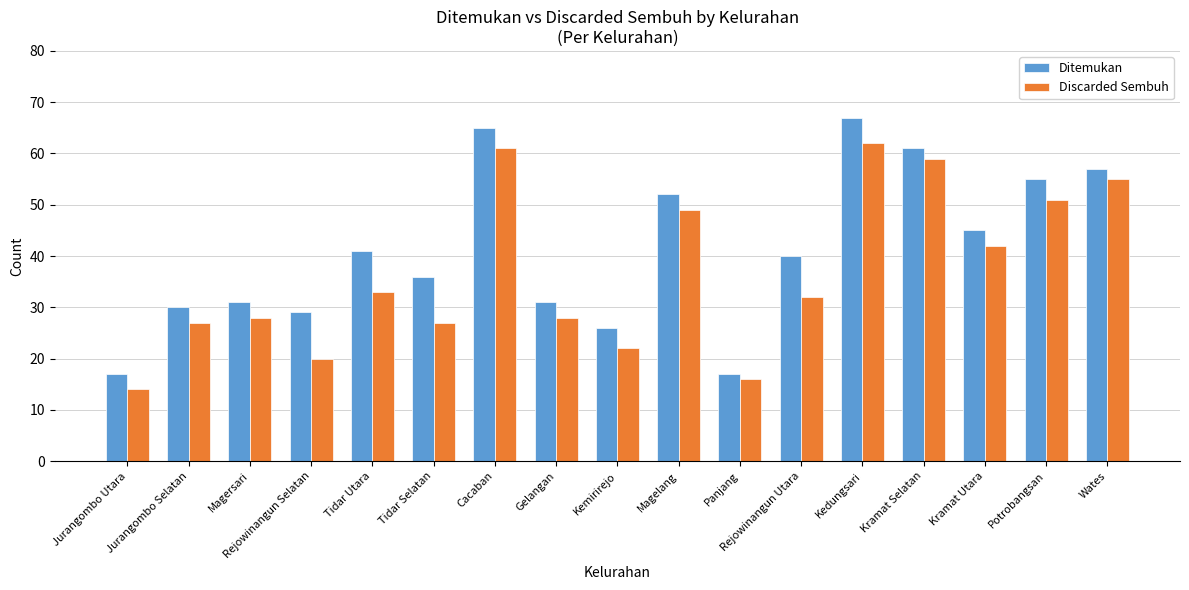

At which label does Ditemukan first exceed 40?

Tidar Utara